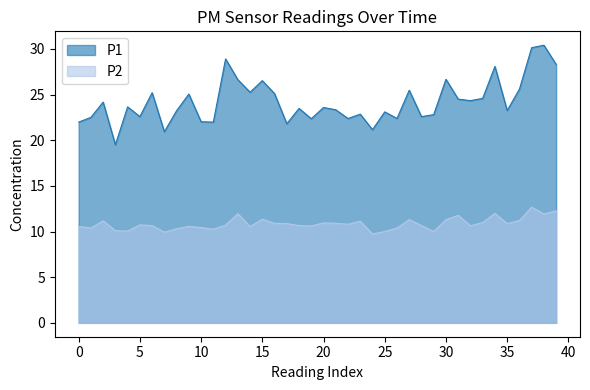

True or false: P1 has a value of 7.5 at 35.

False